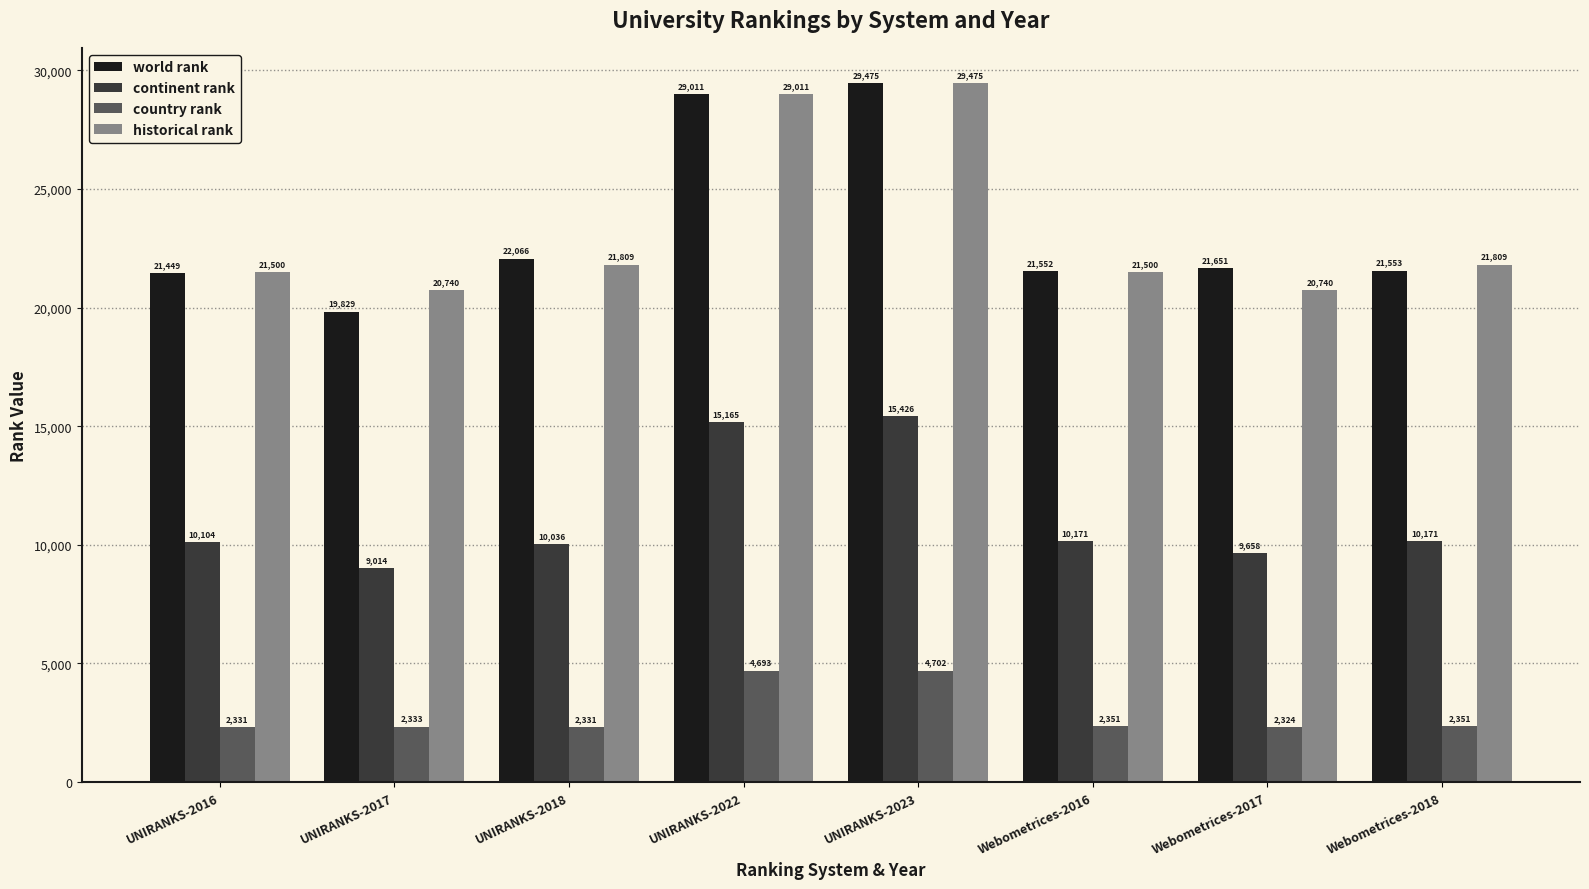

What are all the series names shown in the legend?

world rank, continent rank, country rank, historical rank